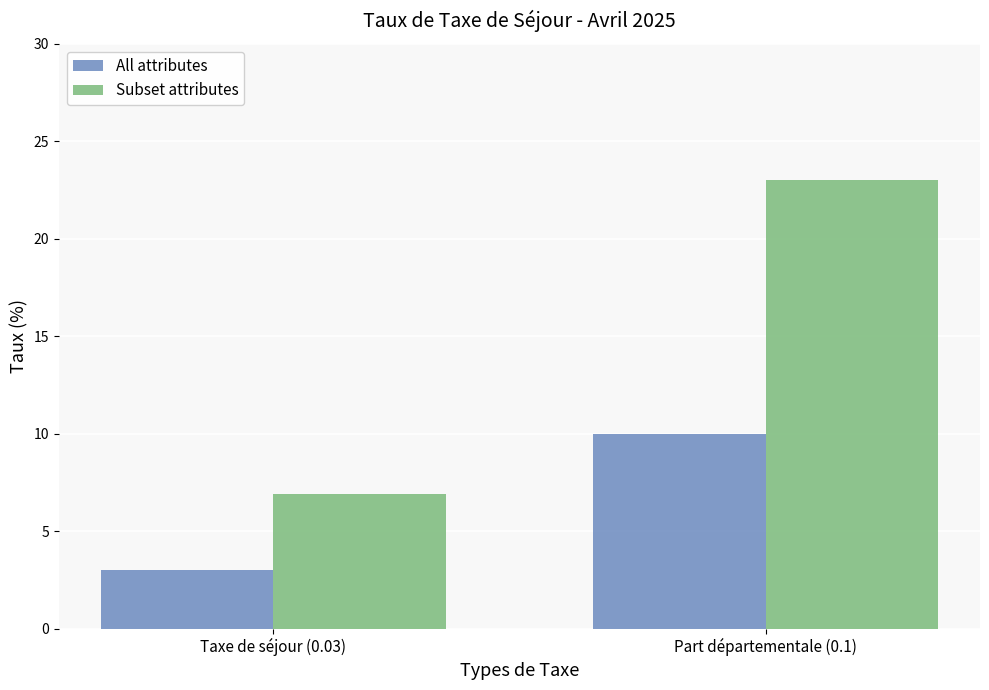

The value of Subset attributes at Part départementale (0.1) is 37.8. True or false?

False